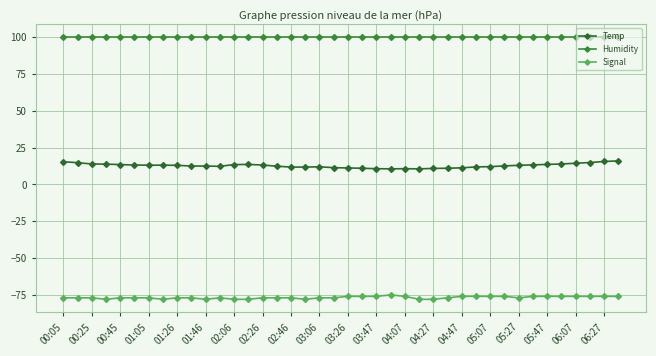

Reading left to right, extract all data points from this chart.

Temp: 15.4	14.8	13.9	13.8	13.5	13.2	13.1	13.1	13.0	12.5	12.5	12.3	13.5	13.6	13.2	12.4	11.8	11.8	12.0	11.4	11.2	11.0	10.7	10.6	10.7	10.6	10.9	11.0	11.3	11.9	12.1	12.6	13.0	13.3	13.6	13.9	14.4	14.9	15.6	16.0
Humidity: 99.9	99.9	99.9	99.9	99.9	99.9	99.9	99.9	99.9	99.9	99.9	99.9	99.9	99.9	99.9	99.9	99.9	99.9	99.9	99.9	99.9	99.9	99.9	99.9	99.9	99.9	99.9	99.9	99.9	99.9	99.9	99.9	99.9	99.9	99.9	99.9	99.9	99.9	99.9	99.9
Signal: -77.0	-77.0	-77.0	-78.0	-77.0	-77.0	-77.0	-78.0	-77.0	-77.0	-78.0	-77.0	-78.0	-78.0	-77.0	-77.0	-77.0	-78.0	-77.0	-77.0	-76.0	-76.0	-76.0	-75.0	-76.0	-78.0	-78.0	-77.0	-76.0	-76.0	-76.0	-76.0	-77.0	-76.0	-76.0	-76.0	-76.0	-76.0	-76.0	-76.0